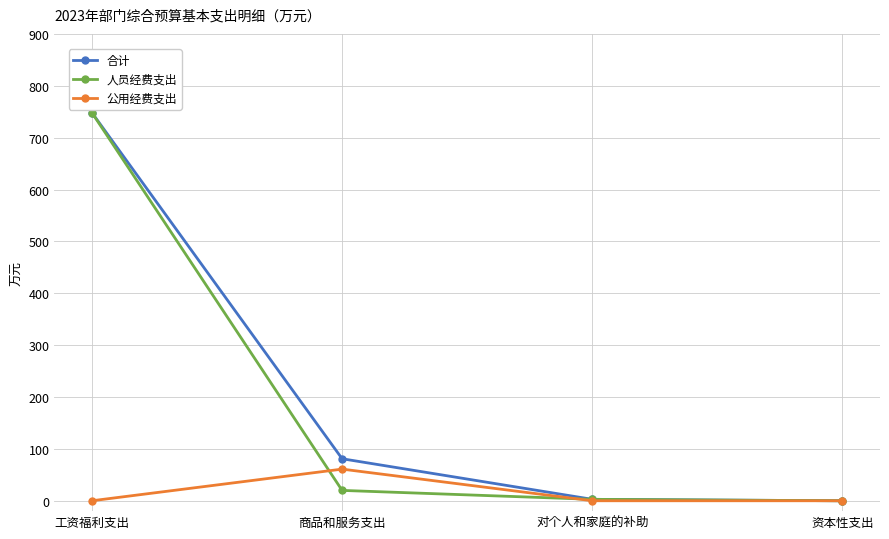

True or false: 人员经费支出 has more than 1 points higher than both neighbors.

False